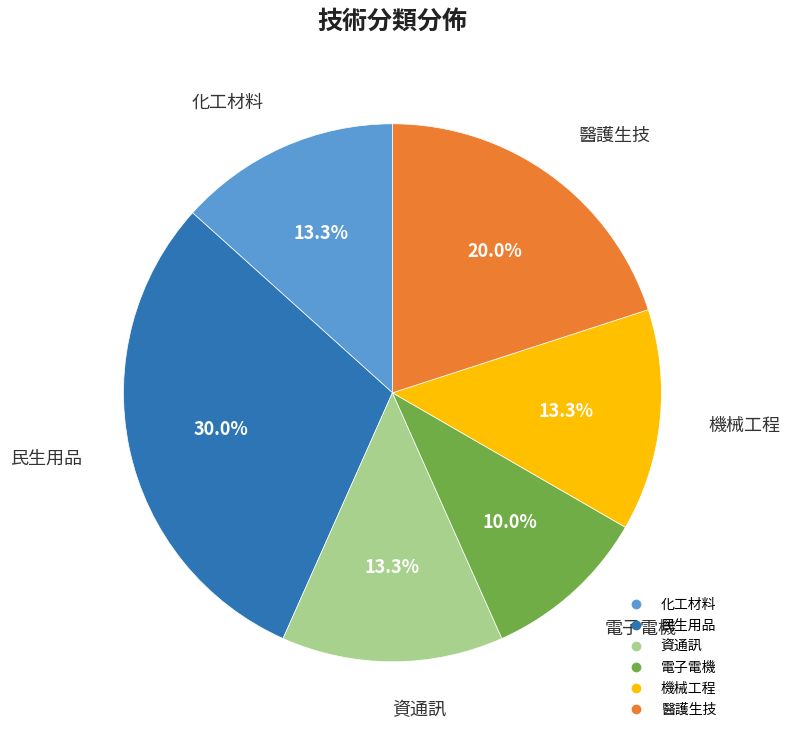

The 機械工程 slice represents 1% of the pie. True or false?

False